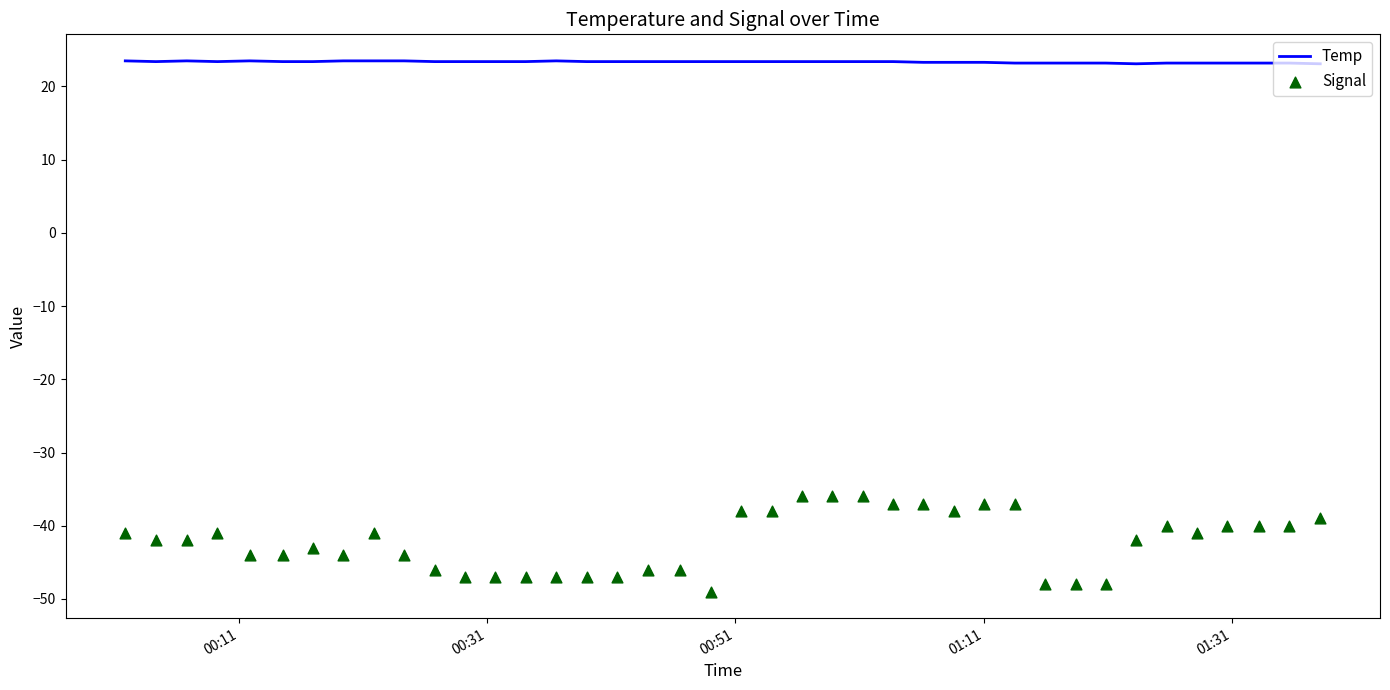

Which series has the largest total across all categories?

Temp